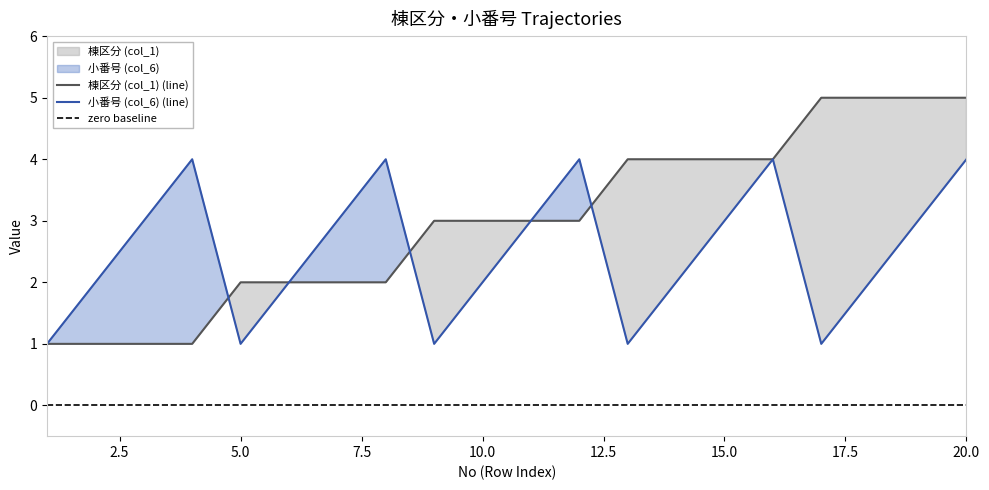

Which label corresponds to the largest value in the chart?

17